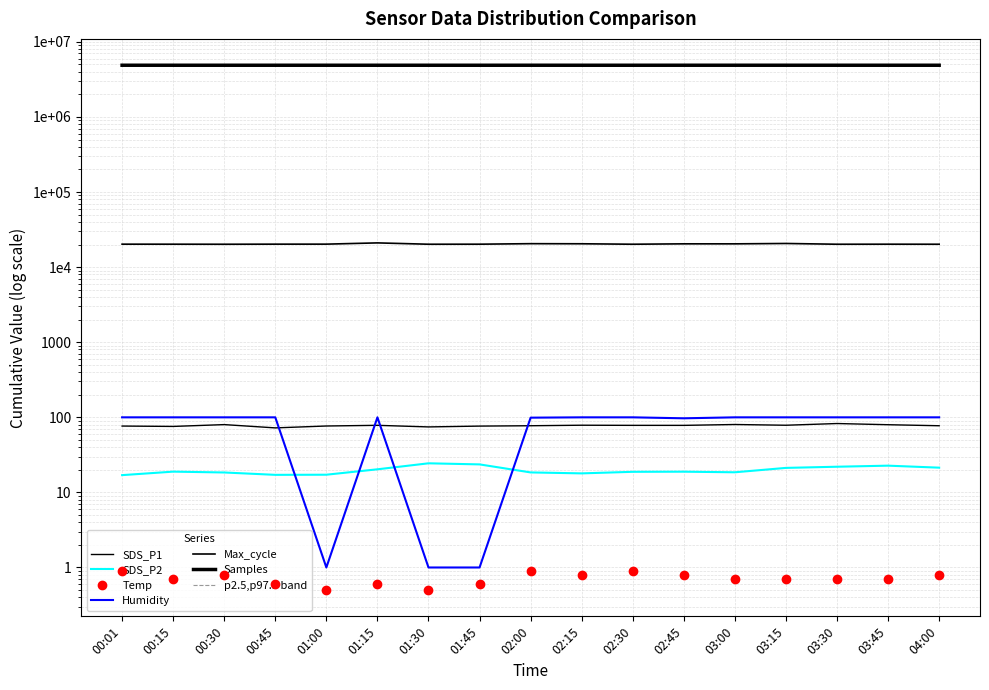

True or false: Temp has more than 0 points higher than both neighbors.

True